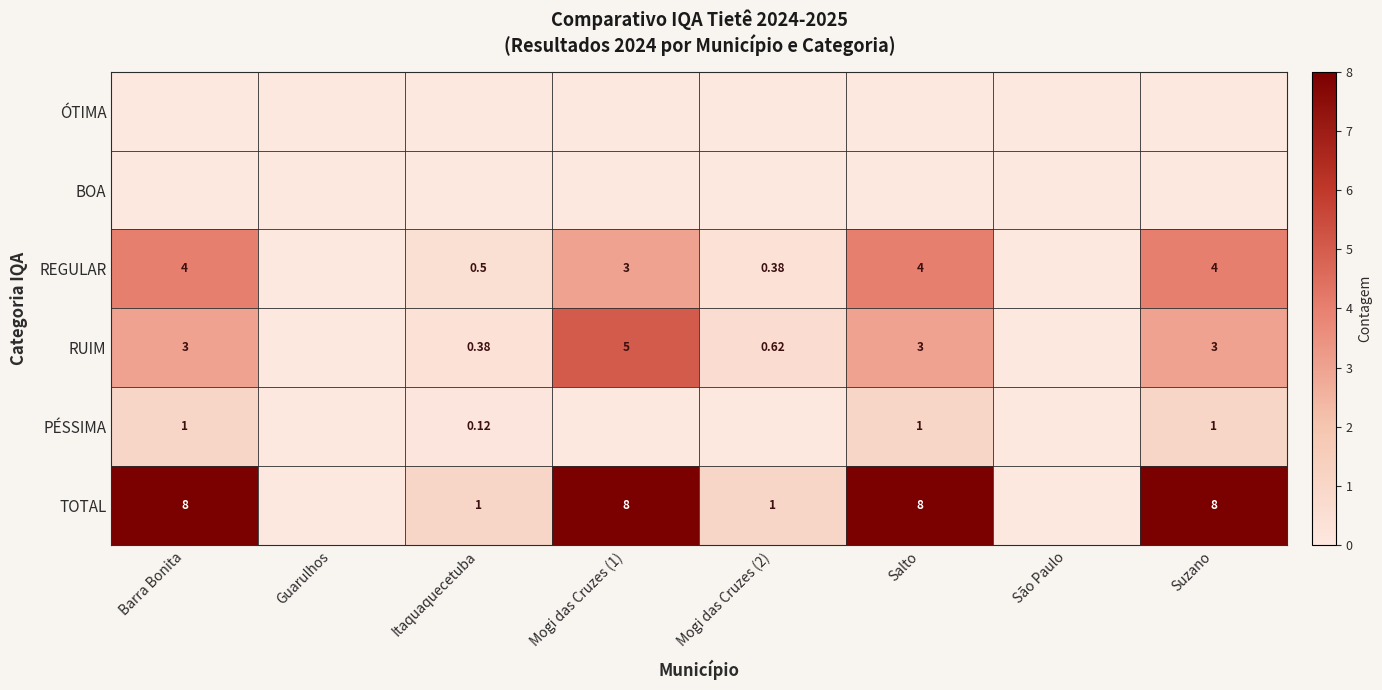

At which category does the chart reach its peak across all series?

Barra Bonita